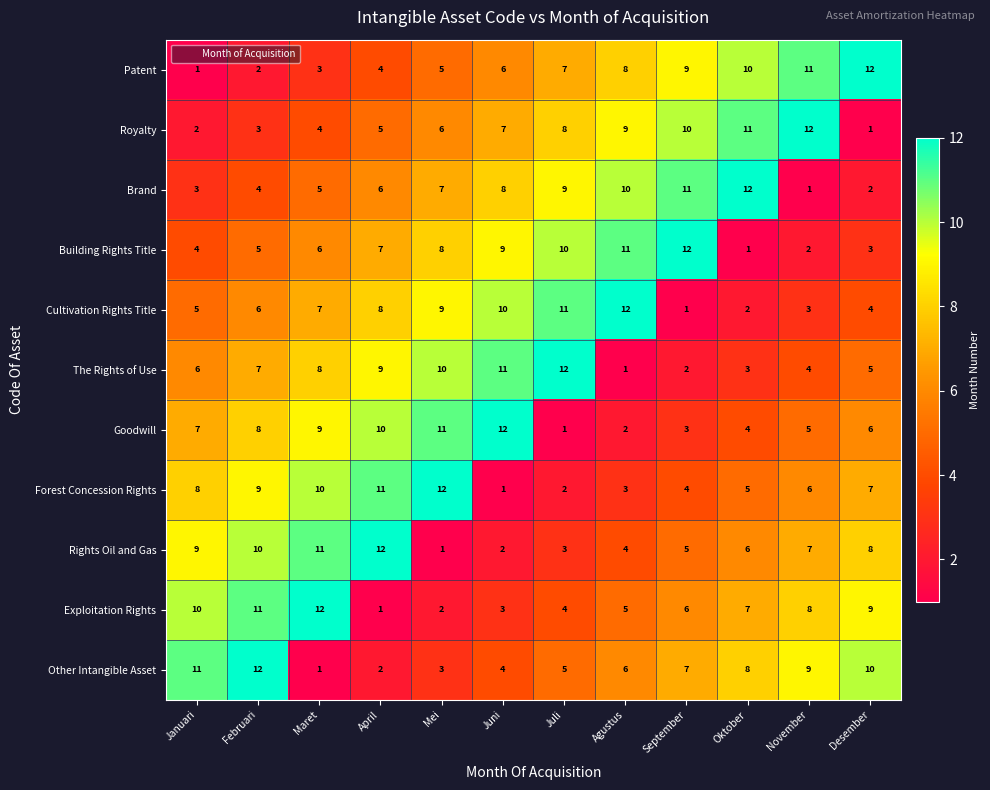

The The Rights of Use series shows 2 at September. True or false?

True